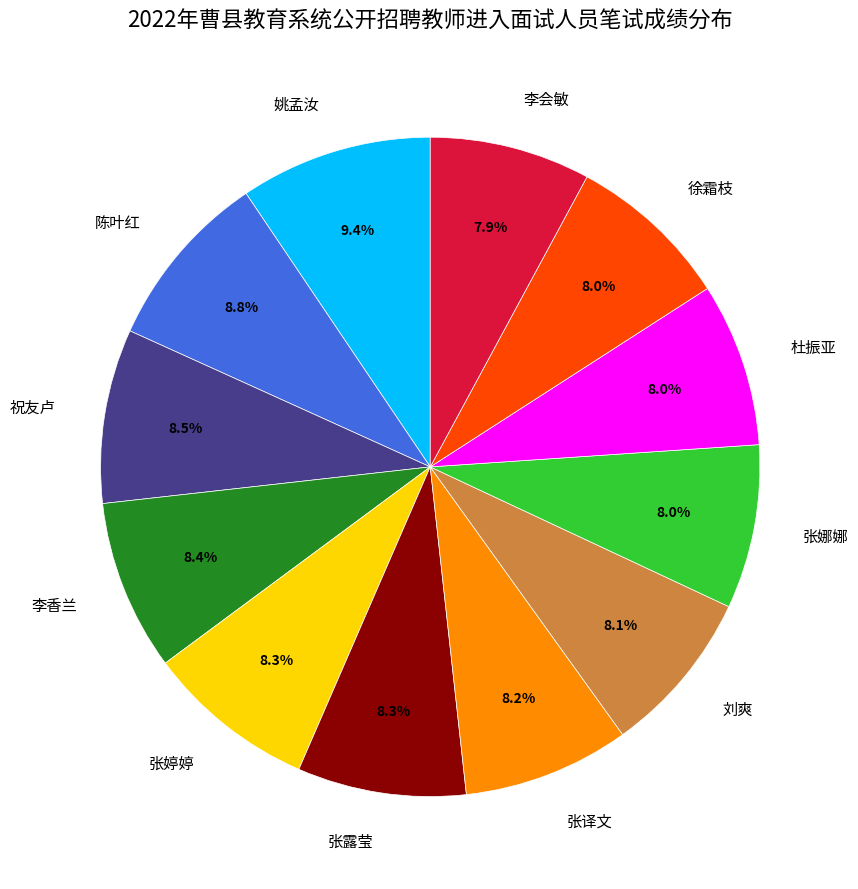

Combined, what portion of the pie is 刘爽 and 陈叶红?

16.9%